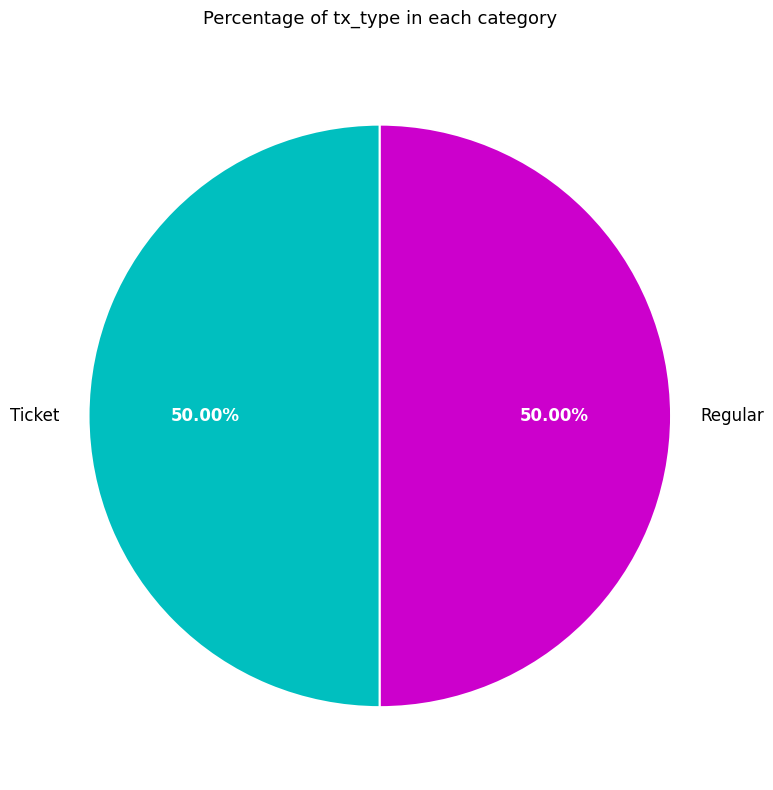

How many slices are in this pie chart?

2